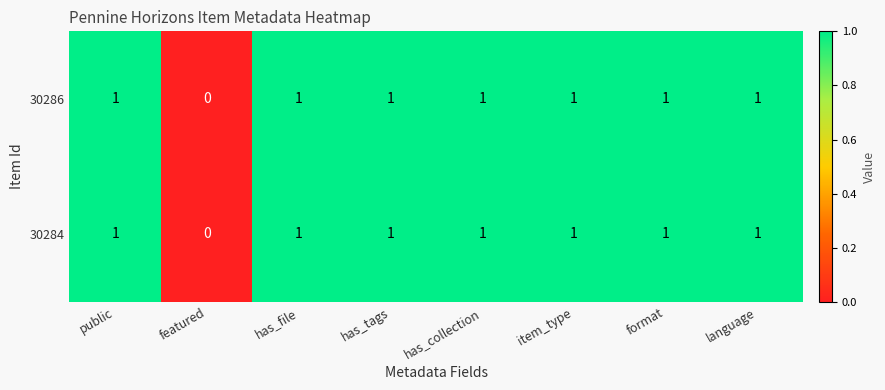

Where is 30286 nearest to the value 0?

featured